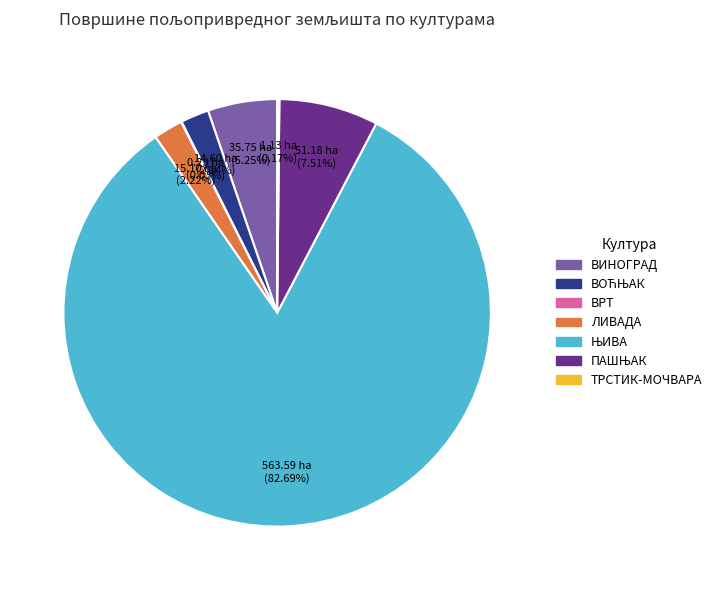

Is there any slice that represents more than half of the pie?

Yes